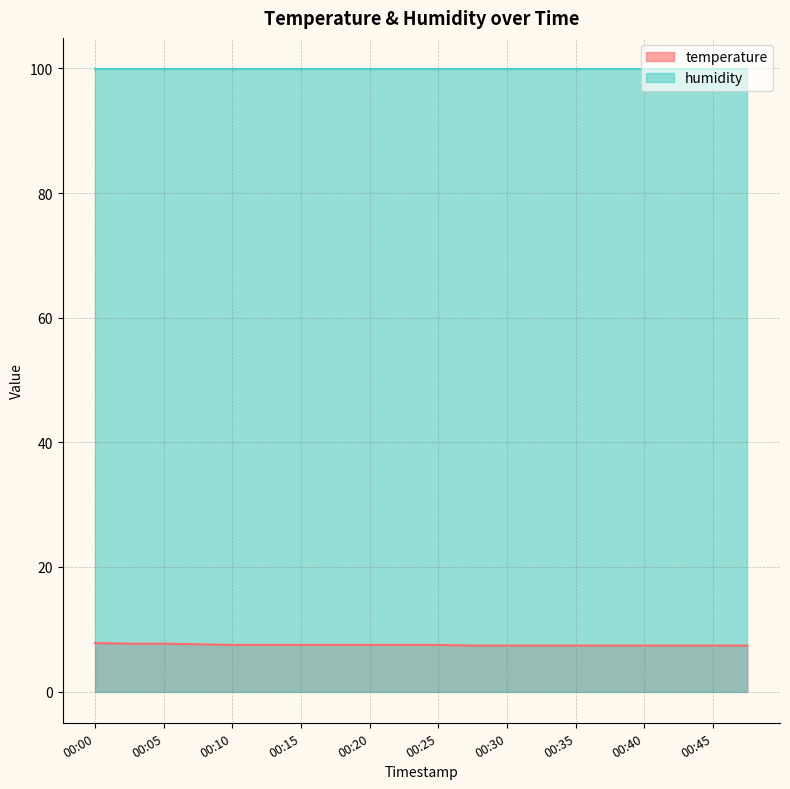

What is the average value?

7.5